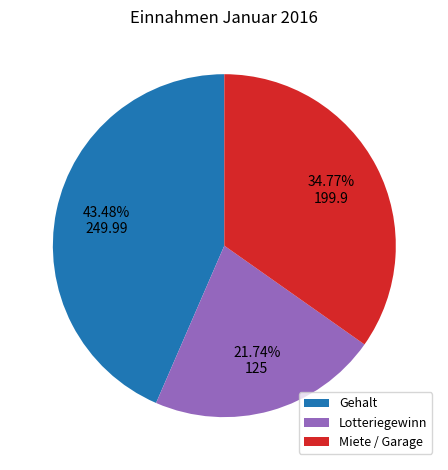

To the nearest percent, what is the difference between the Gehalt and Lotteriegewinn slice percentages?

22%